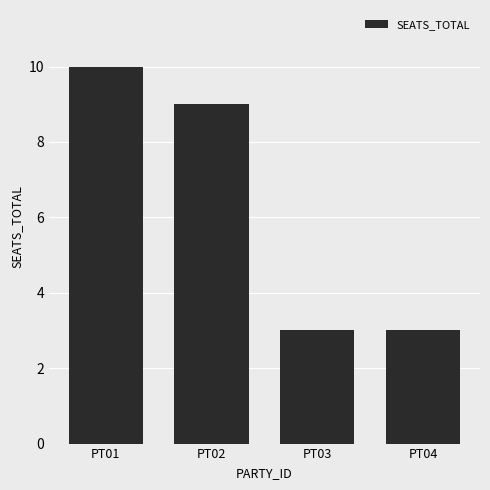

Which category has the highest value across all series?

PT01